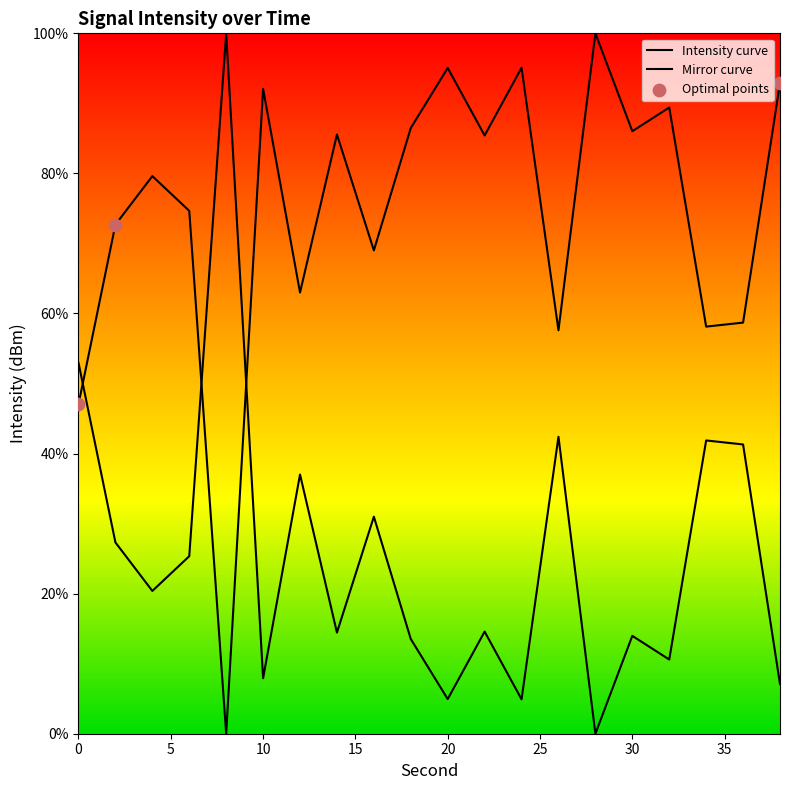

Approximately how many times larger is the value at 18 compared to 32?

1.0